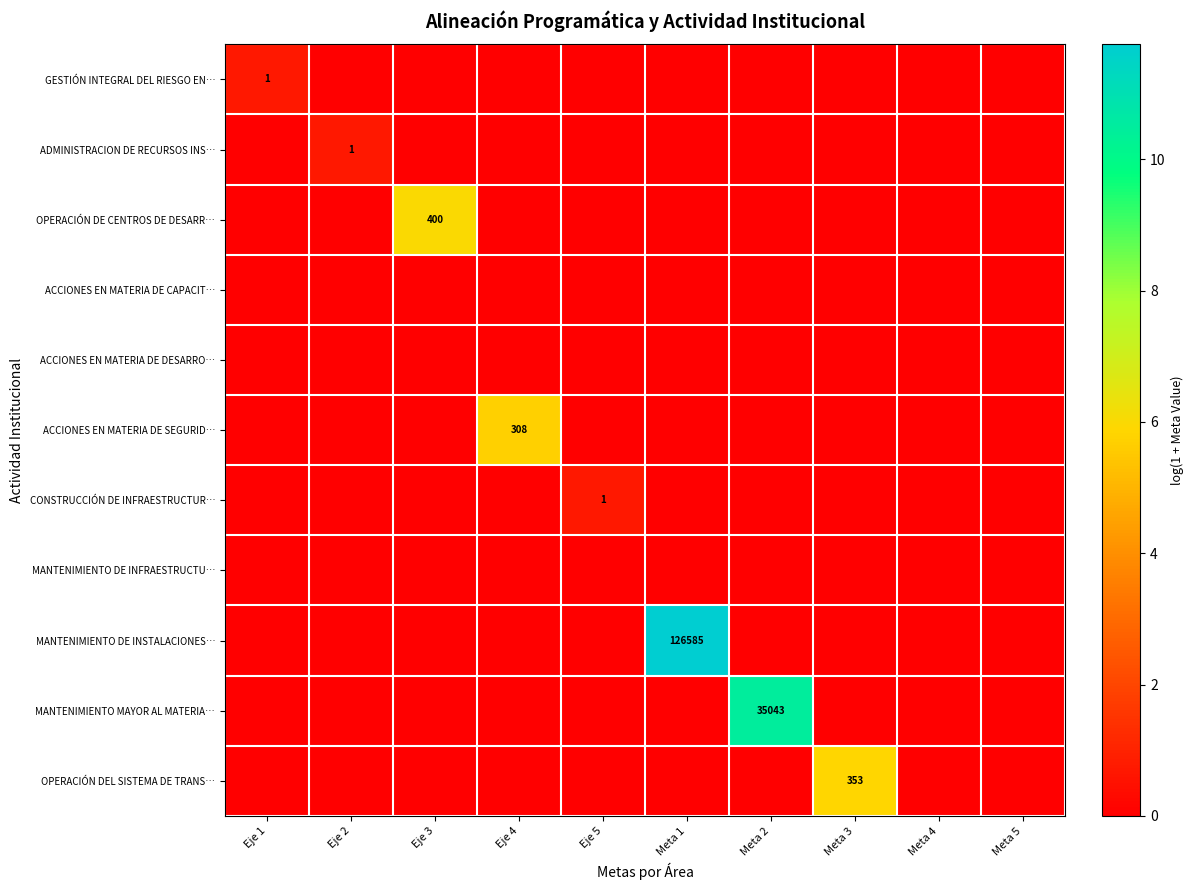

How many positive values does the MANTENIMIENTO DE INSTALACIONES… series have?

1